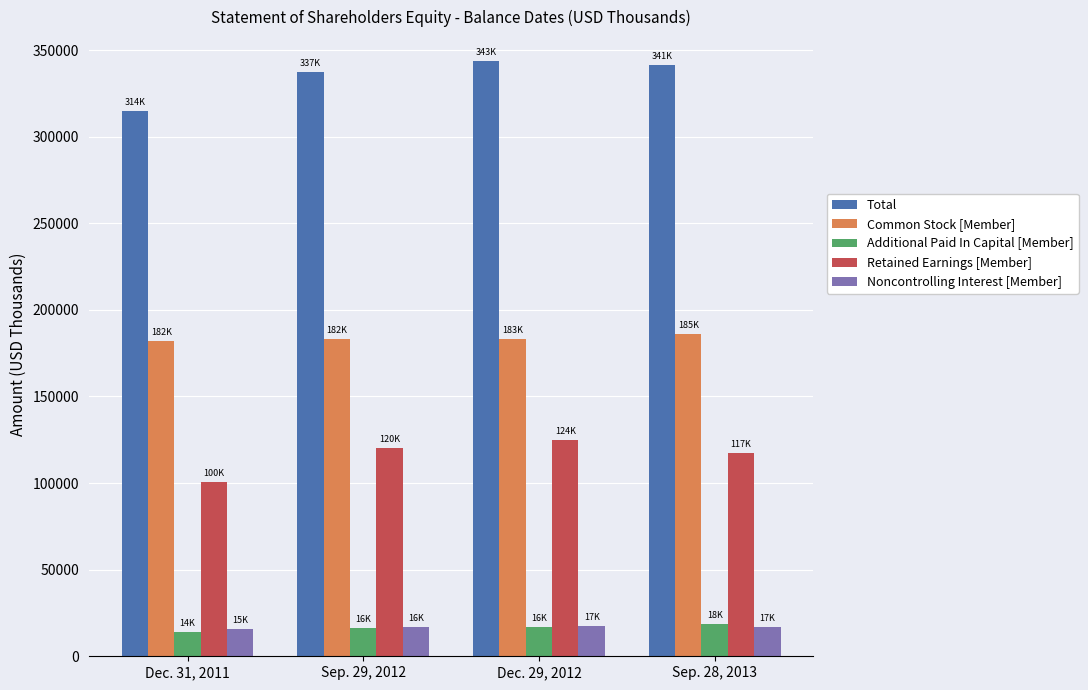

What is the highest value of the Total series?

343535